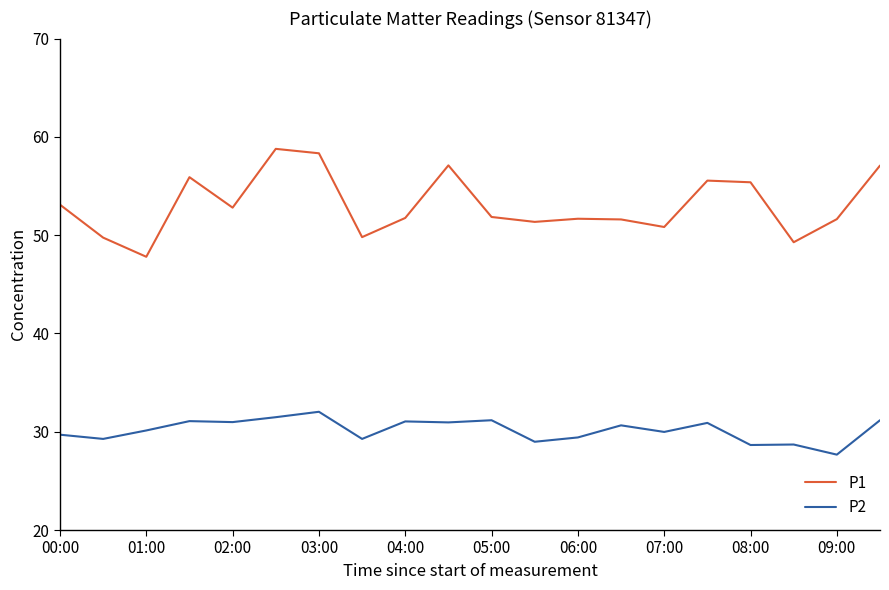

Which series has the largest total across all categories?

P1